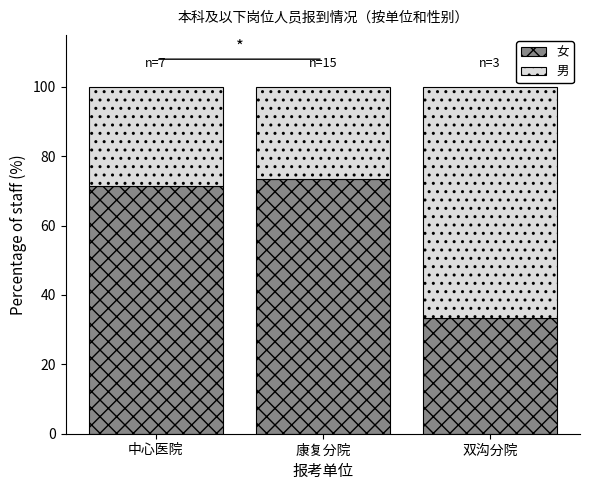

What is the highest value of the 女 series?

73.3